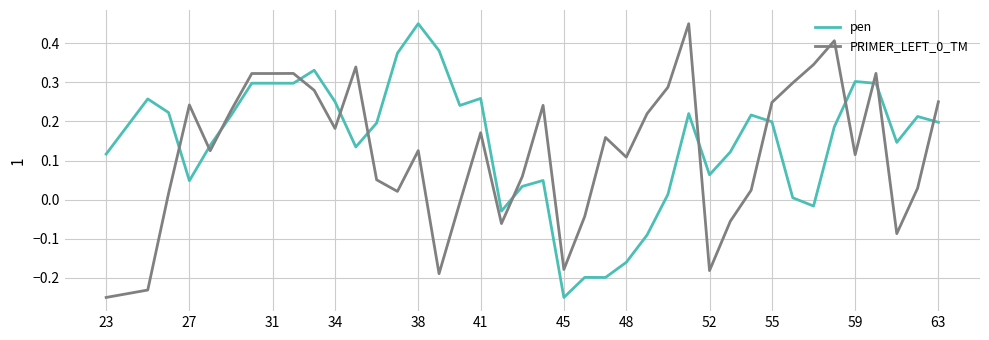

True or false: pen has more than 2 interior local peaks.

True